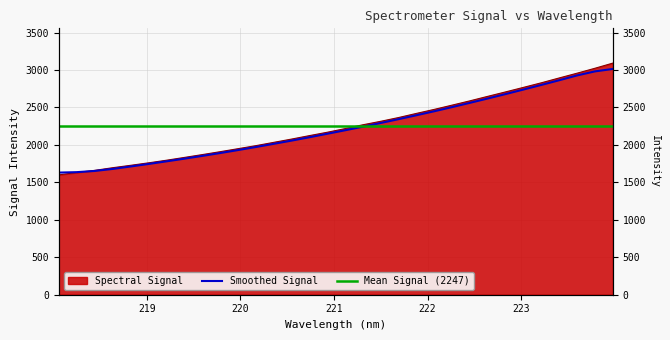

What is the change in value from 218.0596 to 223.0264?

+1168.6